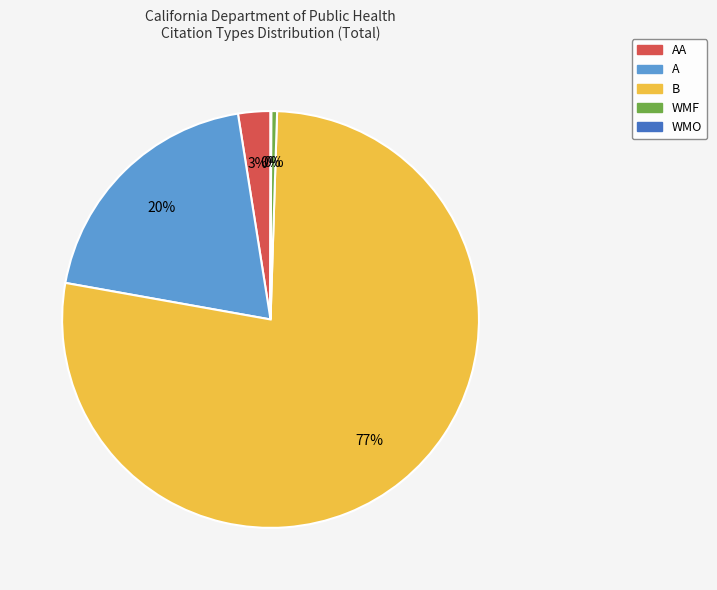

To the nearest percent, what is the average slice percentage?

20%